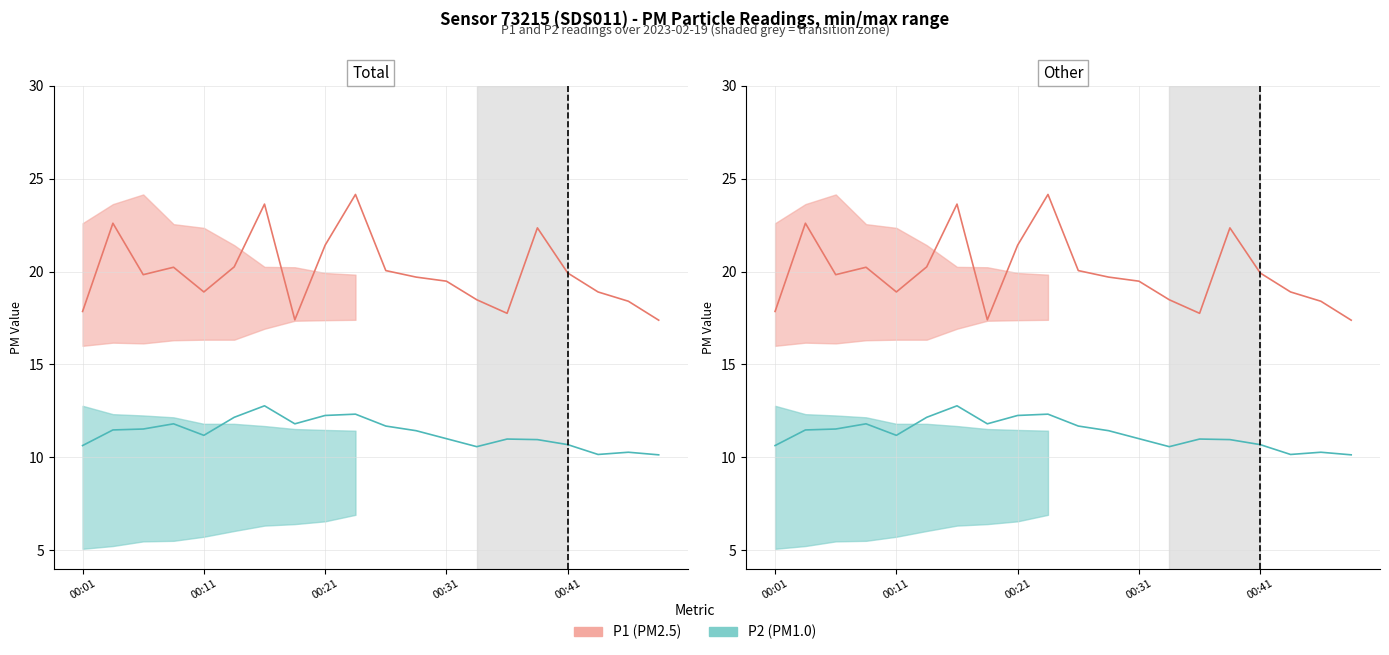

At how many categories does at least one series exceed 20?

8